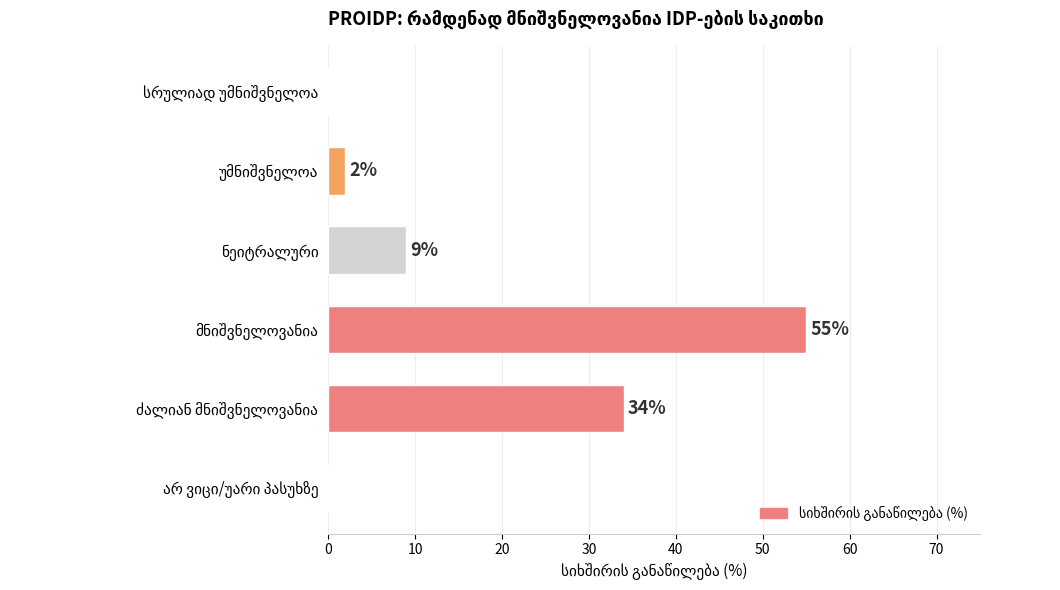

How many values are above zero?

4